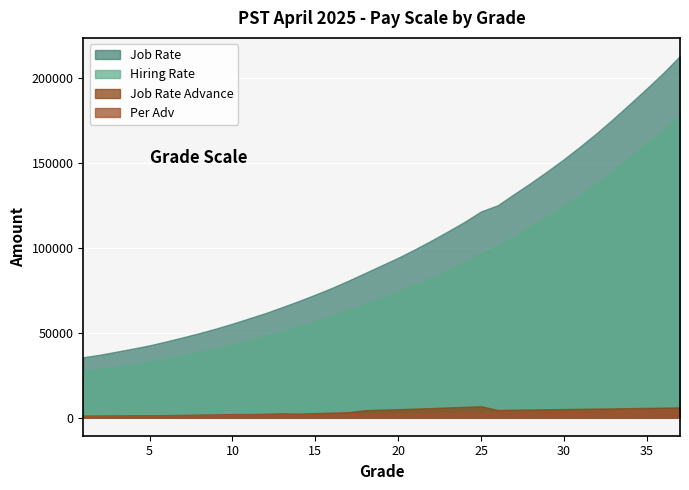

Reading left to right, list all the values displayed in this chart.

Hiring Rate: 27574	28620	30021	31368	32855	34615	36559	38571	40720	43029	45494	48047	50844	53764	56807	59994	63361	66951	70579	74193	78126	82326	86681	91298	96336	101410	106898	112528	118425	124614	131256	138234	145754	153518	161476	169592	178493
Job Rate: 35574	37022	38823	40635	42565	44828	47237	49743	52413	55322	58447	61548	65061	68630	72429	76359	80655	85138	89645	94121	99056	104230	109650	115252	121413	125001	131665	138203	145039	152158	159784	167680	176123	184896	193823	203006	212904
Per Adv: 1145	1200	1259	1320	1389	1457	1517	1571	1628	1700	1811	1873	1947	2081	2157	2240	2347	2299	2394	2495	2604	2713	2825	2934	3060	3184	3352	3482	3616	3749	3889	4020	4153	4296	4435	4588	4730
Job Rate Advance: 1130	1202	1248	1347	1376	1471	1576	1746	1925	2093	2087	2263	2535	2380	2680	2925	3212	4393	4702	4958	5306	5626	6019	6350	6717	4487	4655	4783	4918	5050	5194	5326	5451	5602	5737	5886	6031